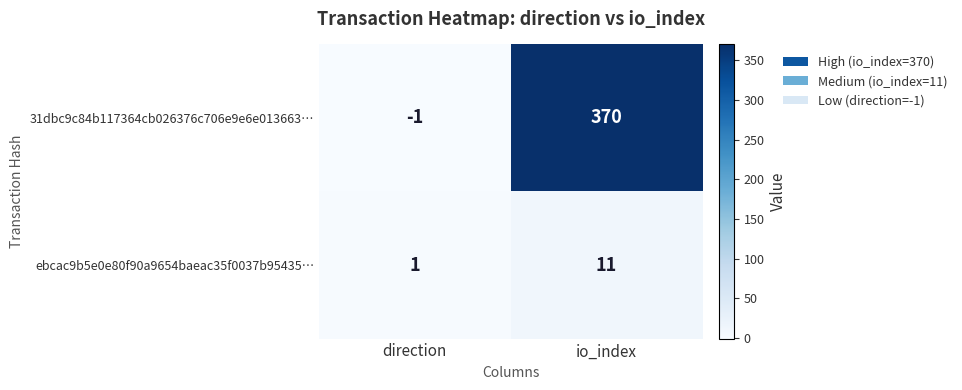

Where is 31dbc9c84b117364cb026376c706e9e6e013663… nearest to the value 184?

direction